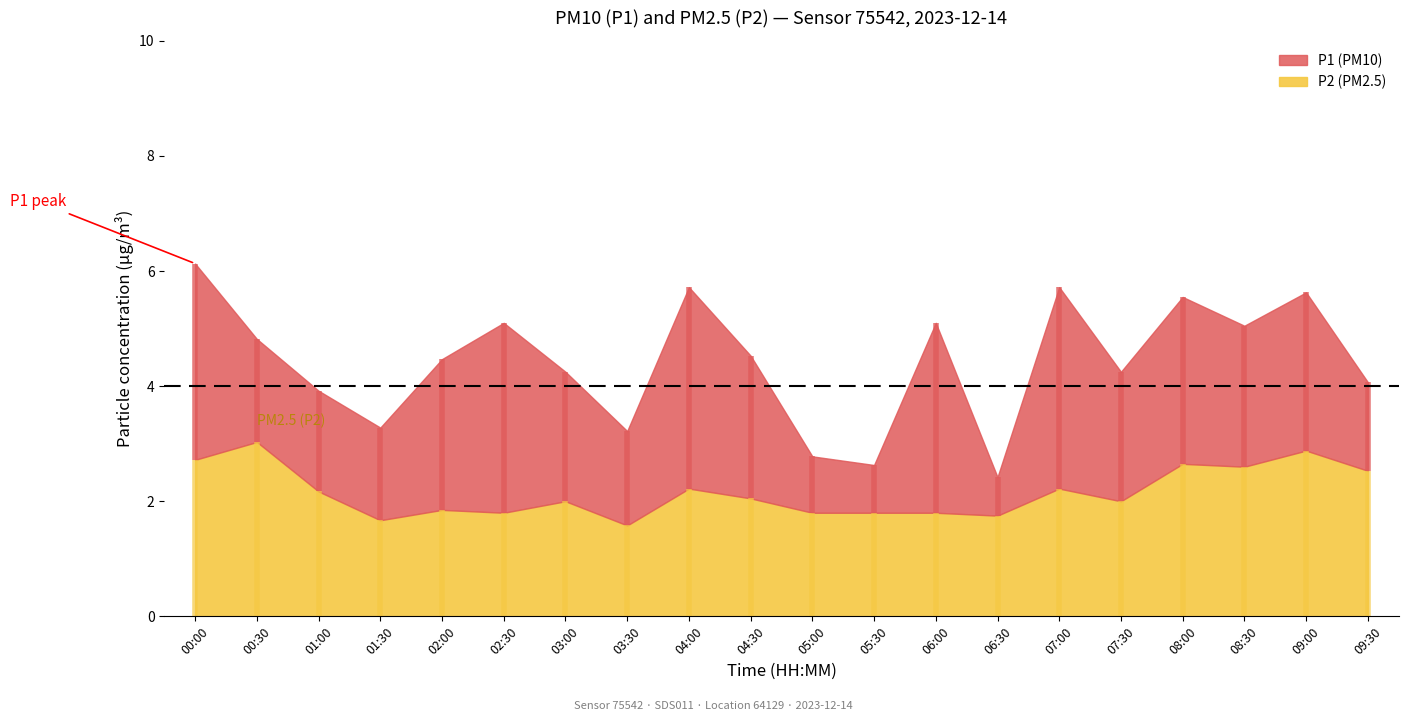

What is the difference between the maximum and minimum values in the P1 series?

3.7